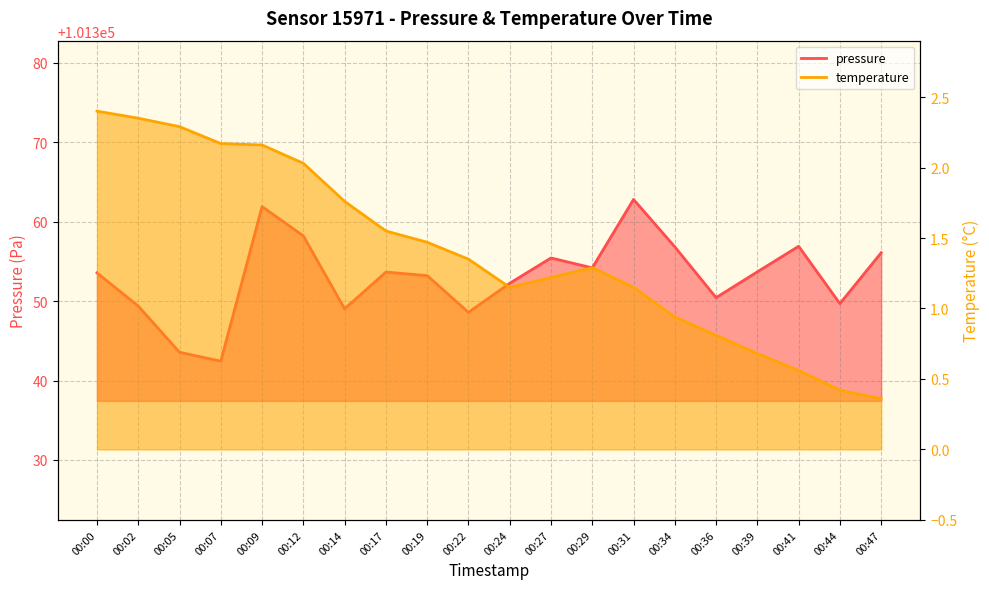

What is the difference between the highest and lowest values at 00:17?

101352.1